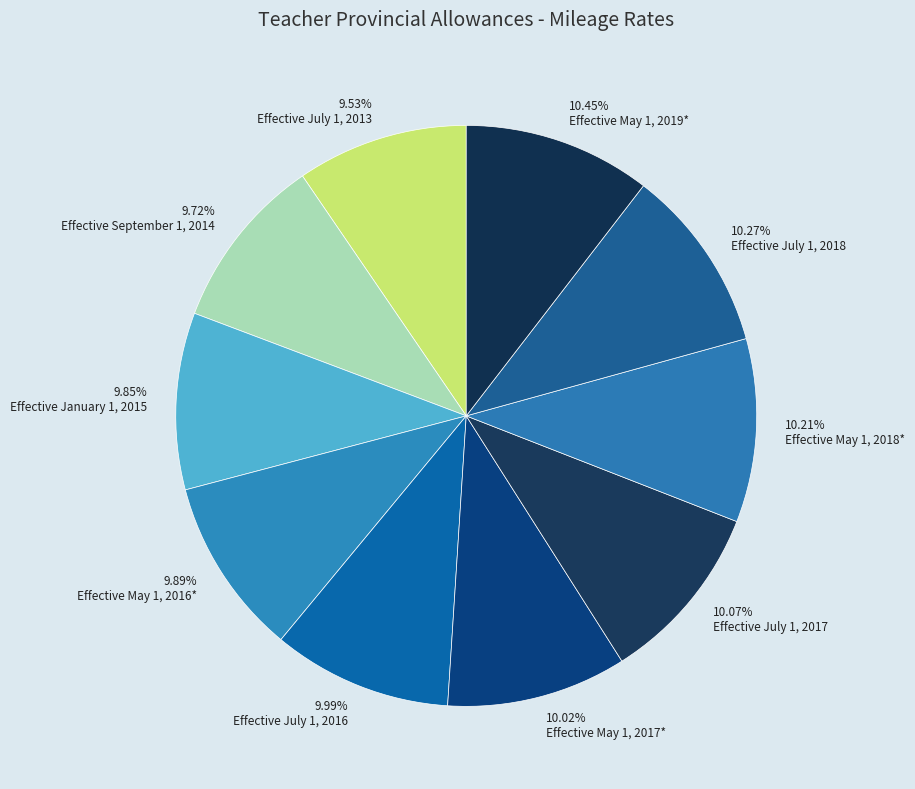

To the nearest percent, what is the combined percentage of Effective May 1, 2018* and Effective July 1, 2017?

20%